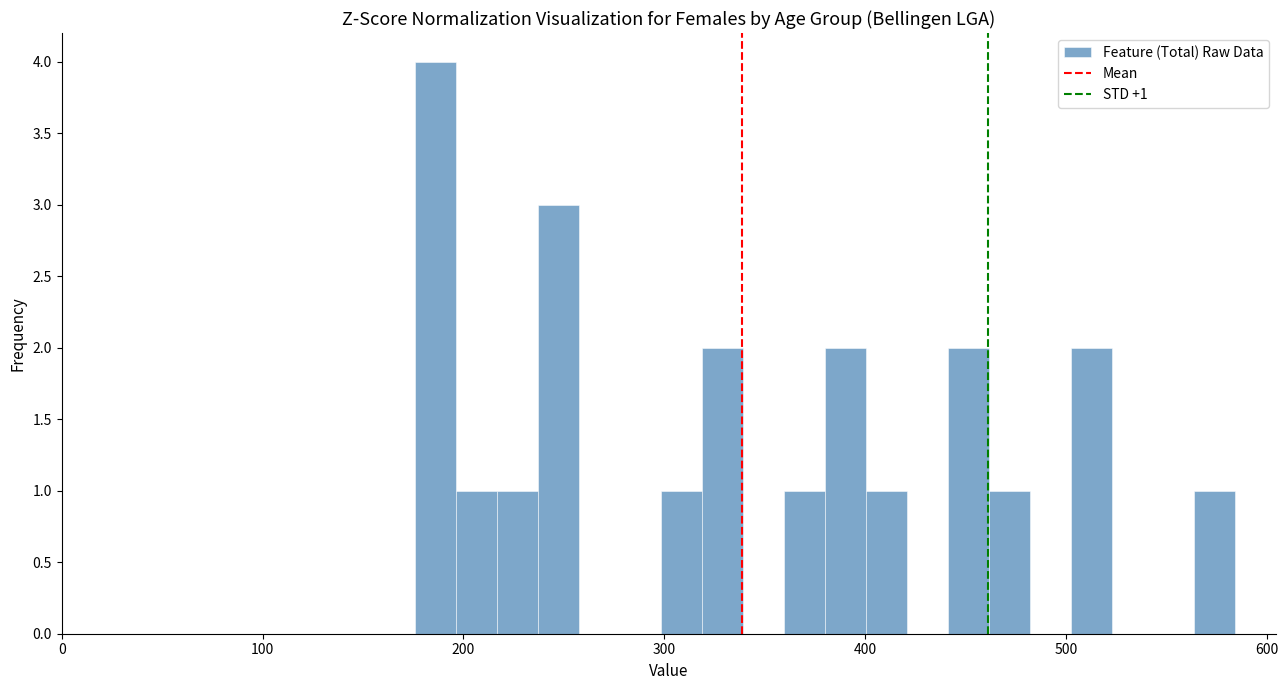

Around what value on the x-axis is the tallest bar? Give the approximate position of its centre, as read against the axis.

190